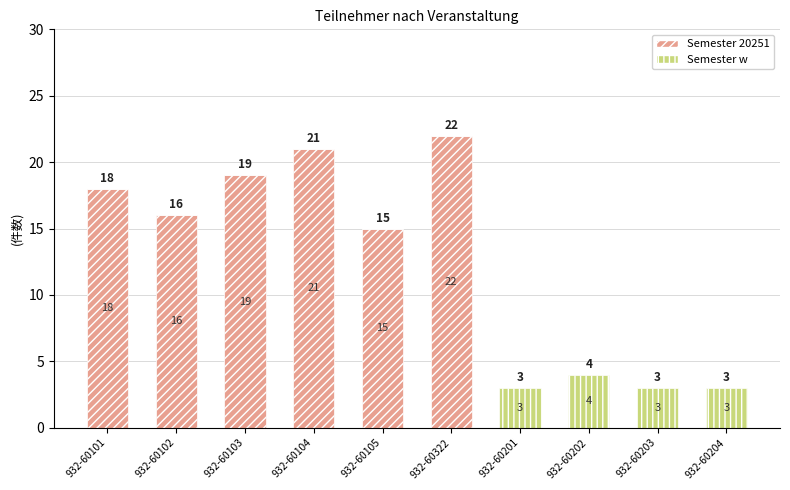

Read the Semester 20251 value at 932-60102, to the nearest 5.

15